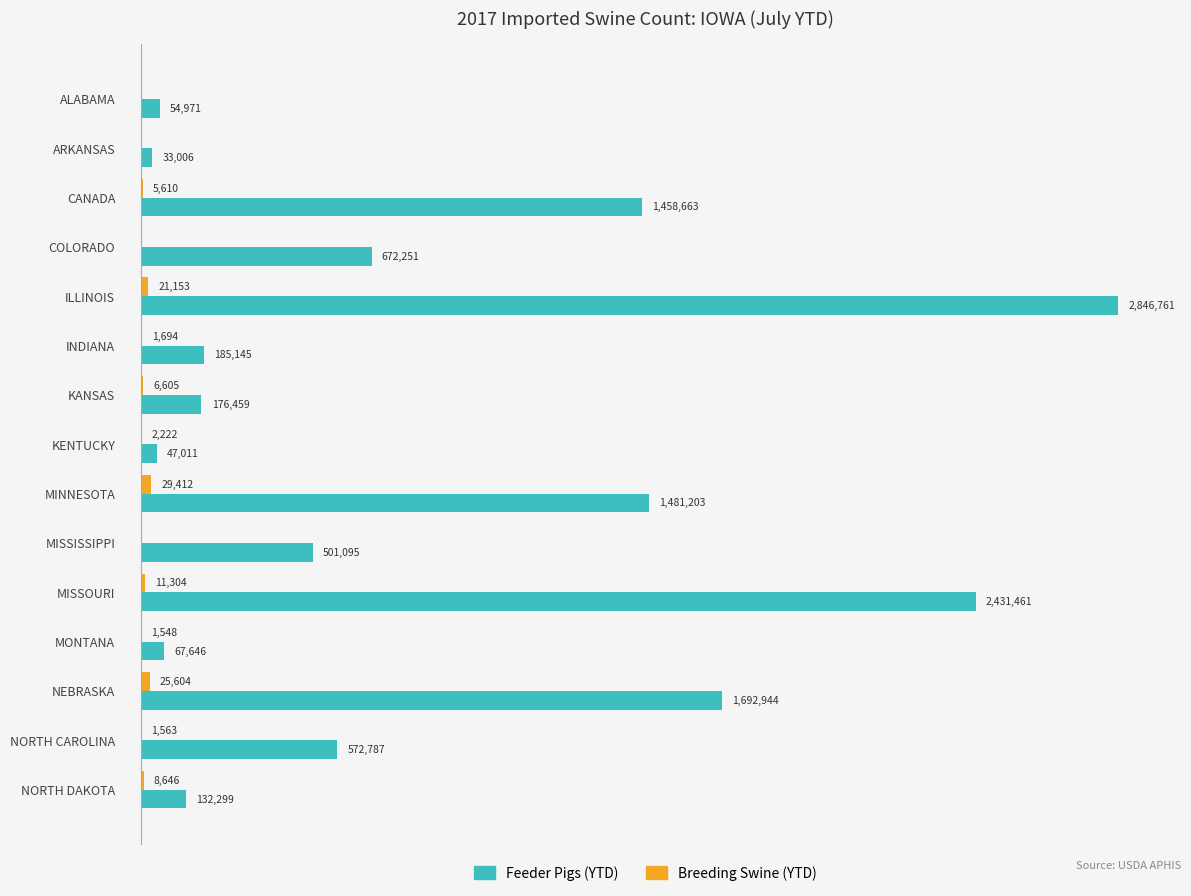

What is the average value of the Breeding Swine (YTD) series?

7719